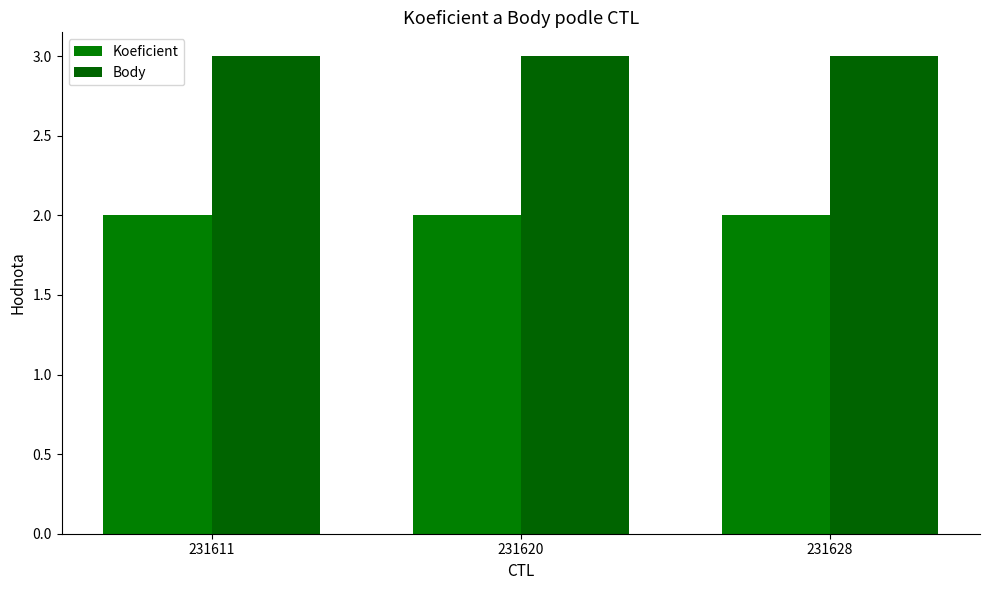

Is the value of Koeficient at 231628 greater than the value of Body at 231620?

No